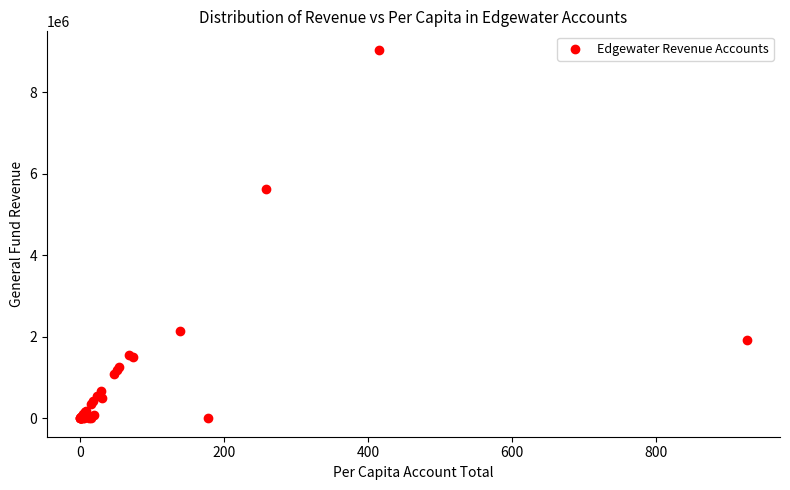

What Y value in the scatter plot is closest to 4523891?

5625376